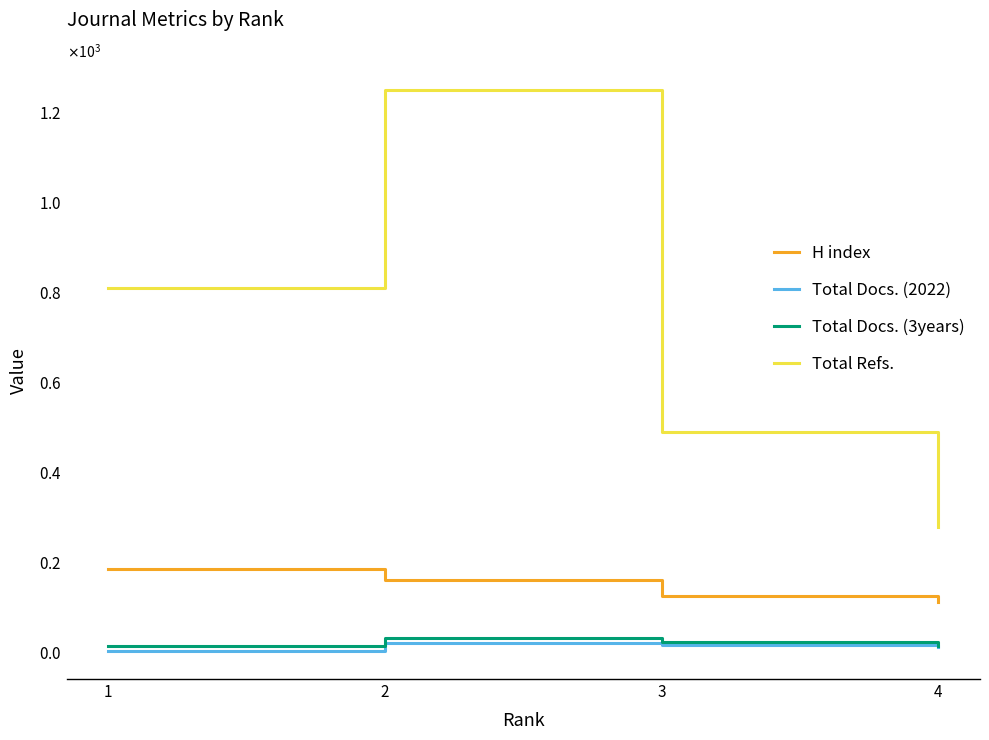

What is the maximum value shown in the chart?

1250